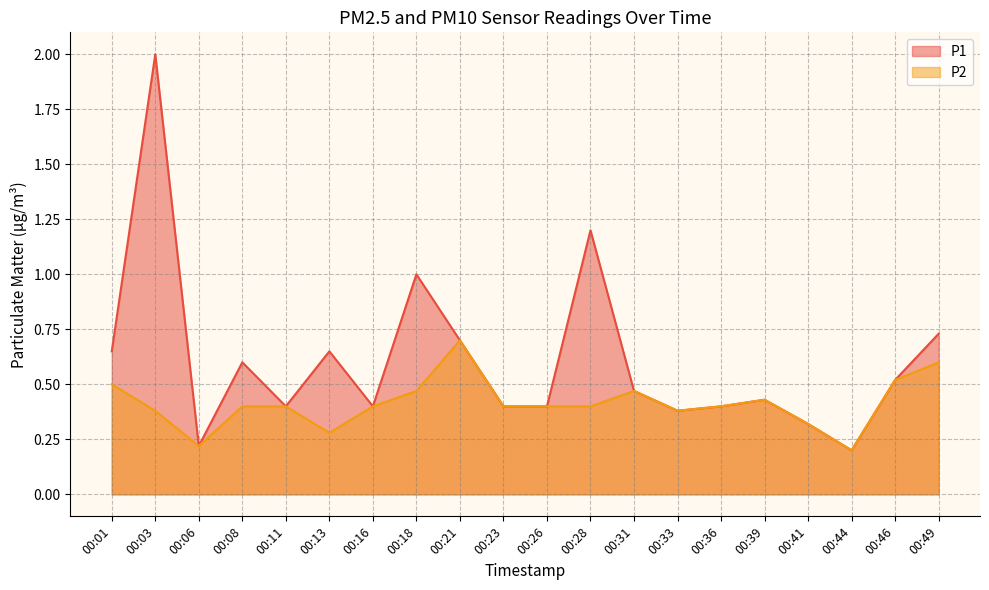

At 00:33, list the series in order from largest to smallest.

P1, P2